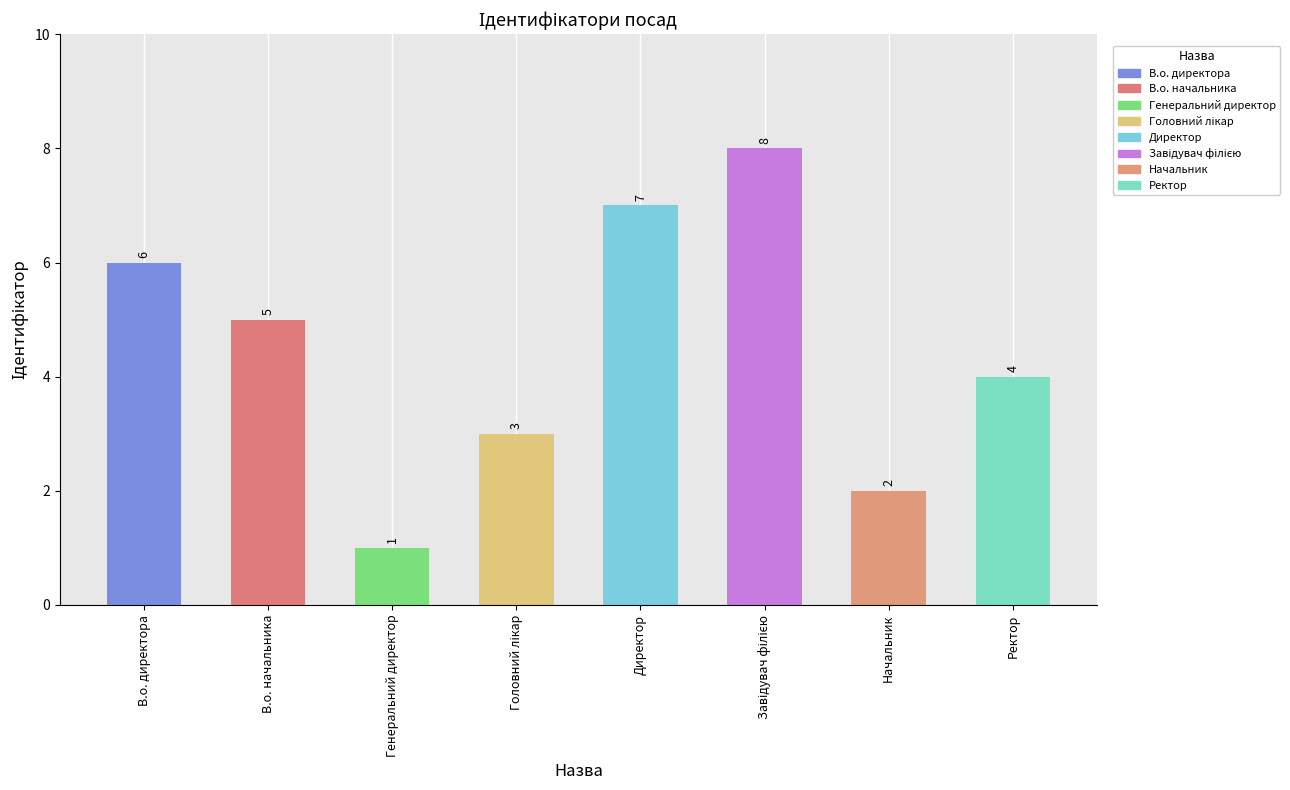

What is the ratio of the value at Генеральний директор to the value at Начальник?

0.5